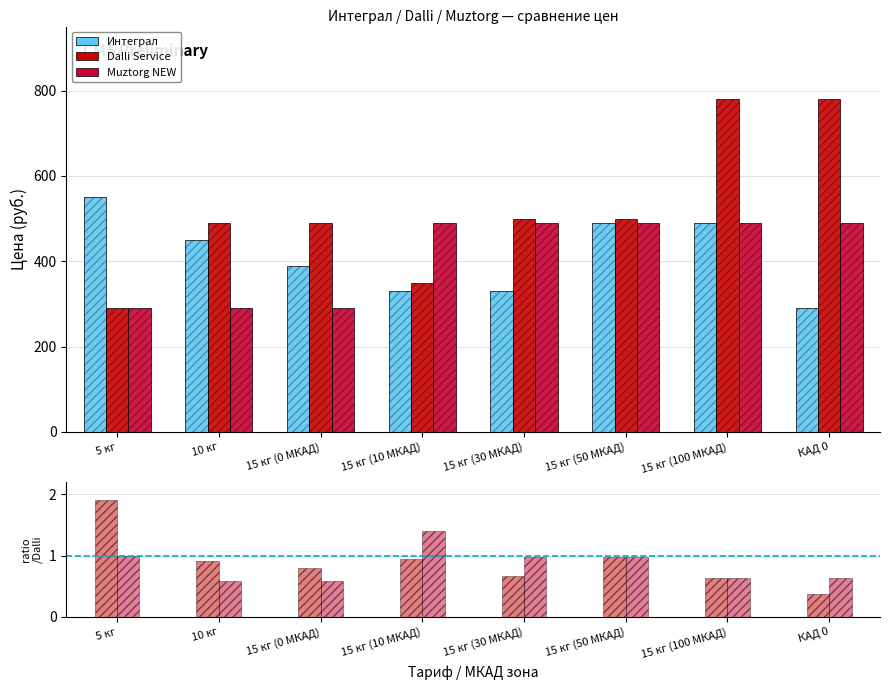

Count the number of data series in this chart.

3